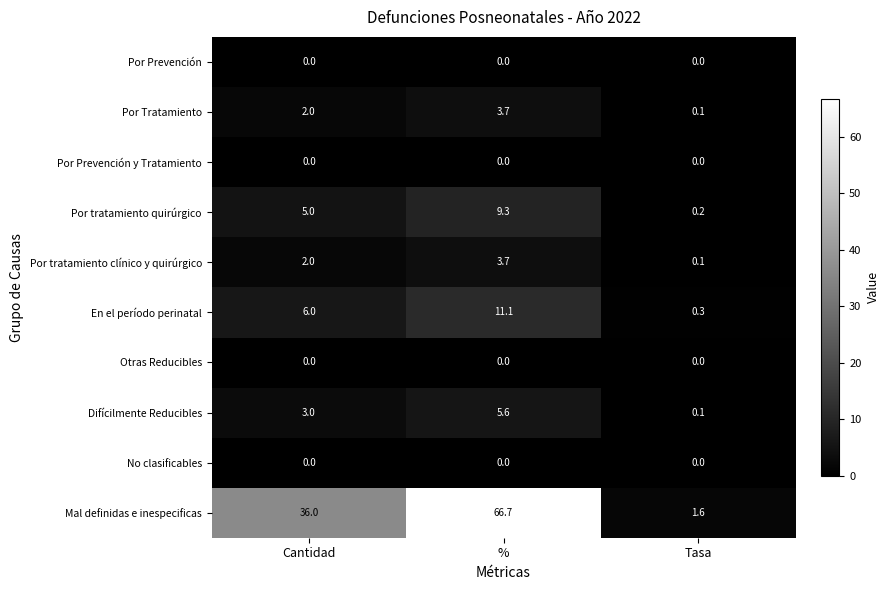

The Por Tratamiento series shows 3.7 at %. True or false?

True